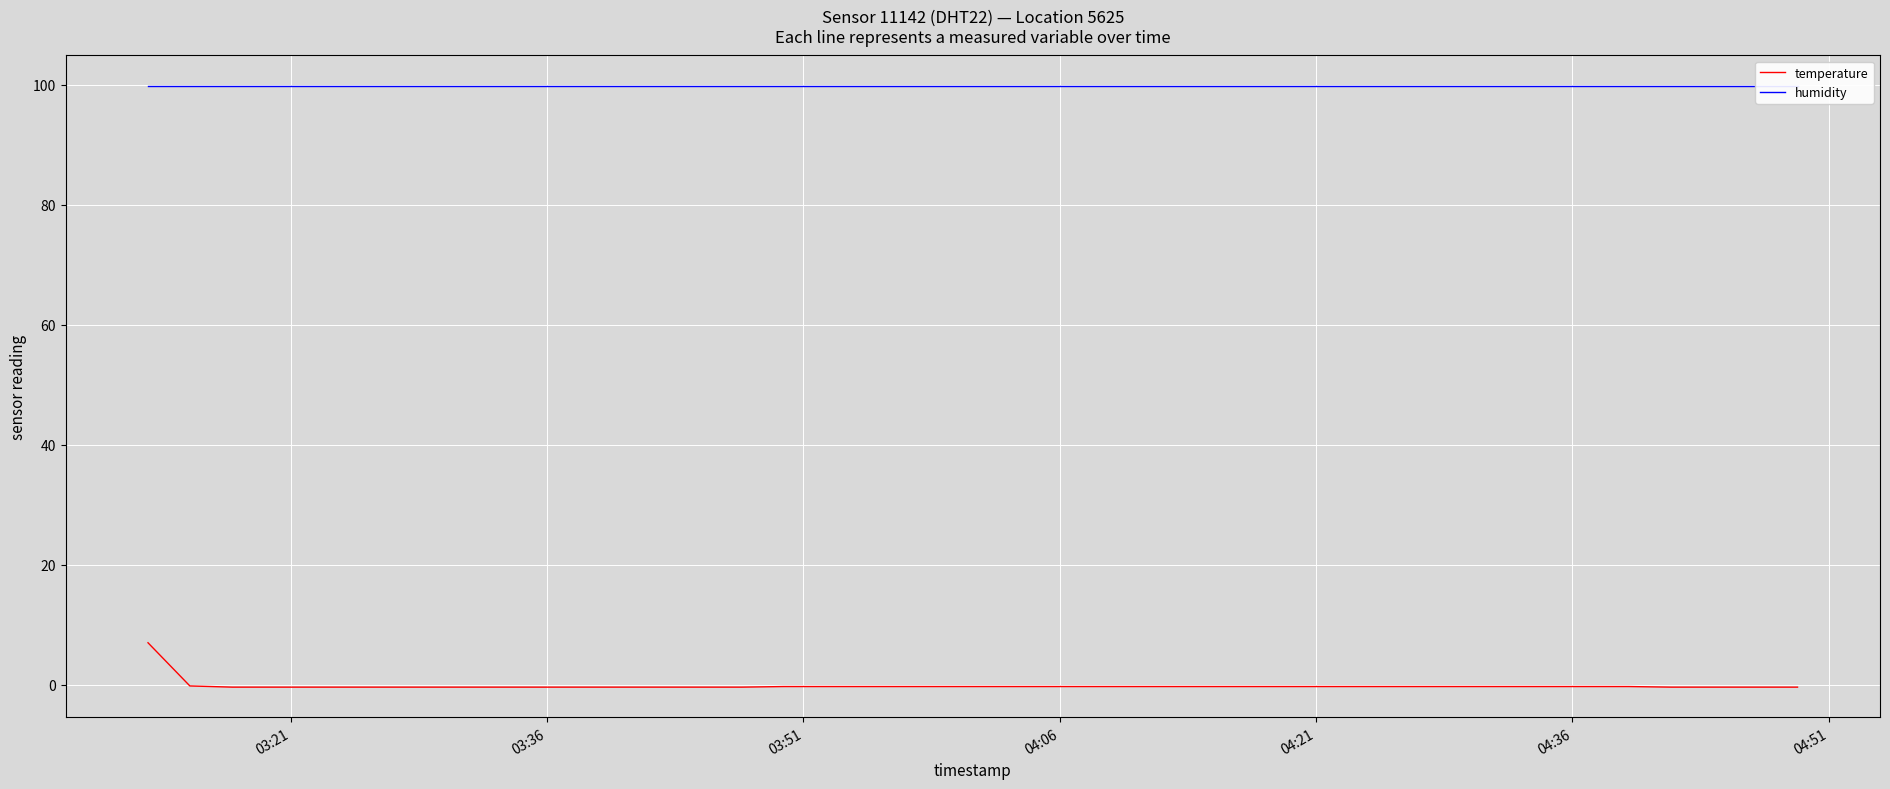

List the series in order of their overall mean, highest first.

humidity, temperature